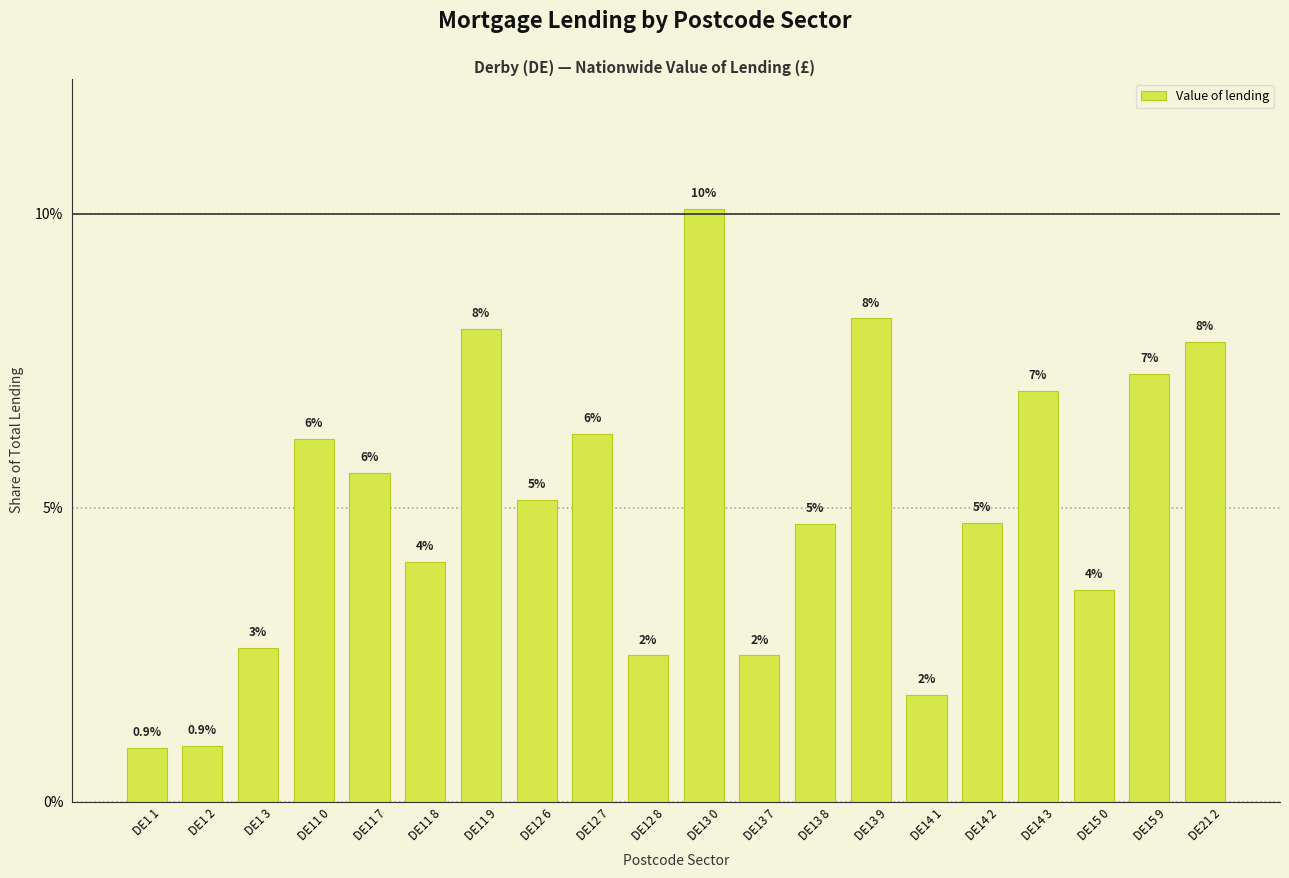

The value at DE14 3 is 7.0. True or false?

True